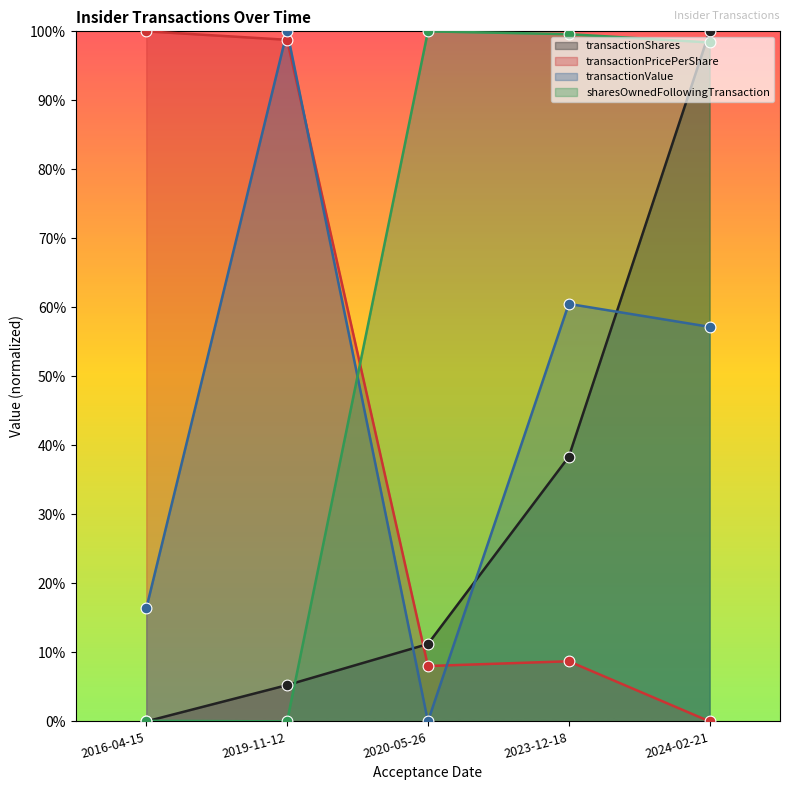

At which category is the sum across all series the highest?

2024-02-21